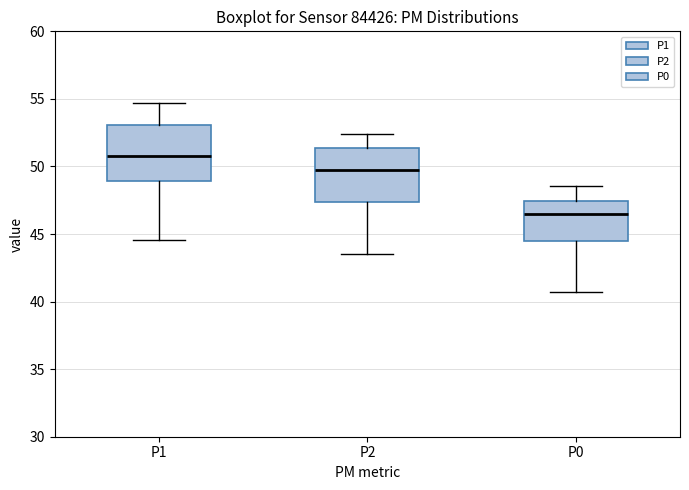

Reading left to right, read every box against the y-axis: the position of its median line, the range the box covers, and the ends of its whiskers. The values are not printed on the chart, so give them approximately, as read against the axis.

P1: median 51.0, box 49.0 to 53.0, whiskers 44.5 to 54.5
P2: median 50.0, box 47.5 to 51.5, whiskers 43.5 to 52.5
P0: median 46.5, box 44.5 to 47.5, whiskers 40.5 to 48.5